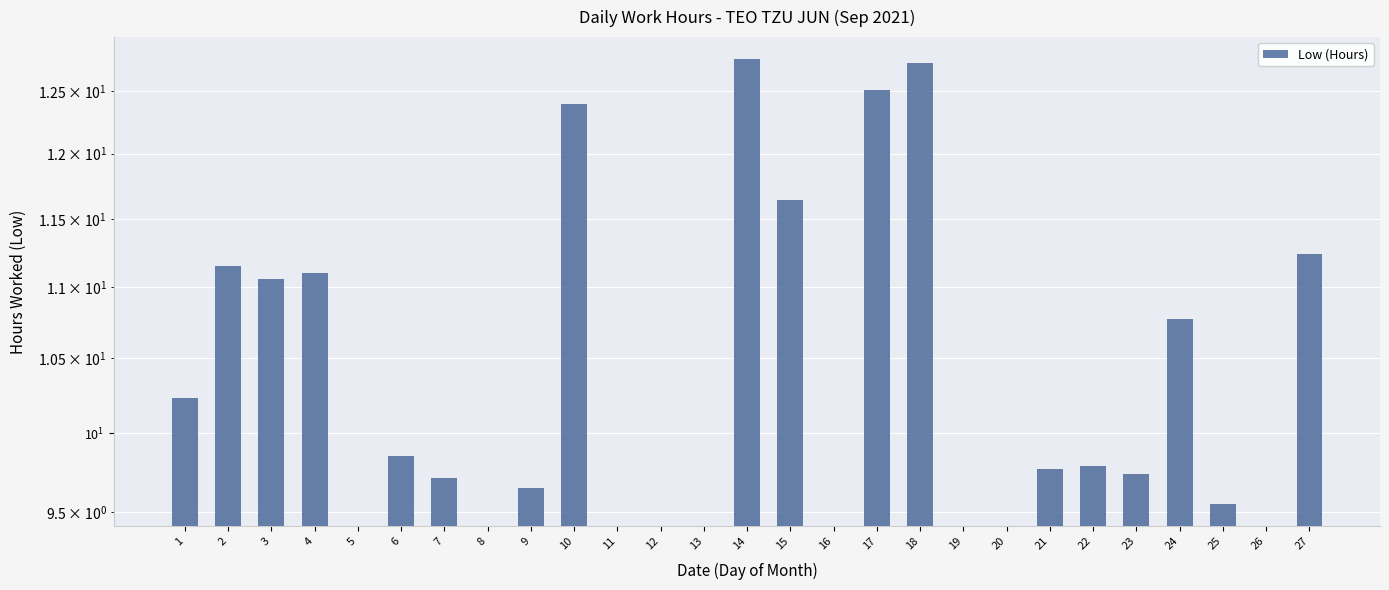

True or false: the data shows 11.2 at 2.

True